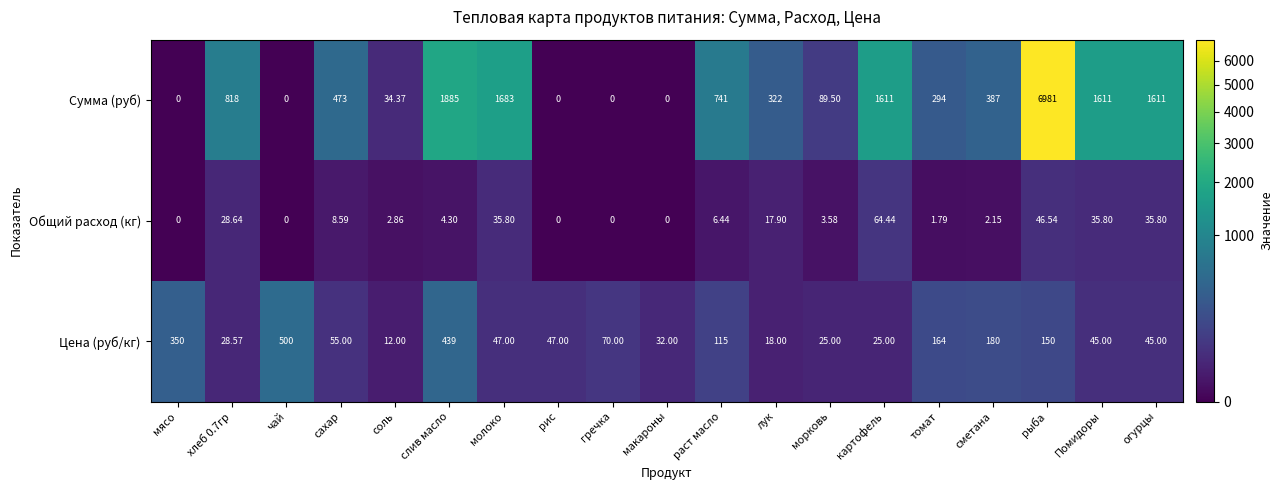

Where is Сумма (руб) nearest to the value 3490?

слив масло